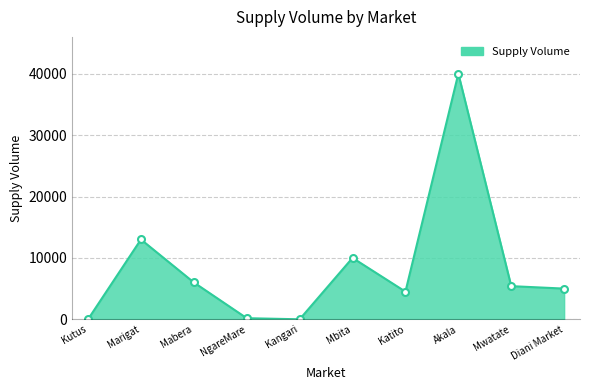

What is the change in value from Kangari to Diani Market?

+5000